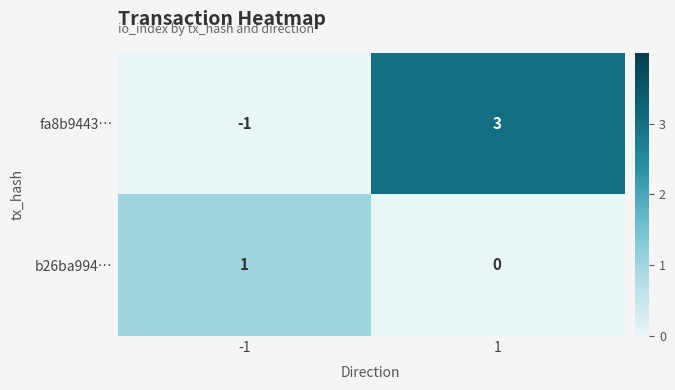

Which category has the lowest value across all series?

-1